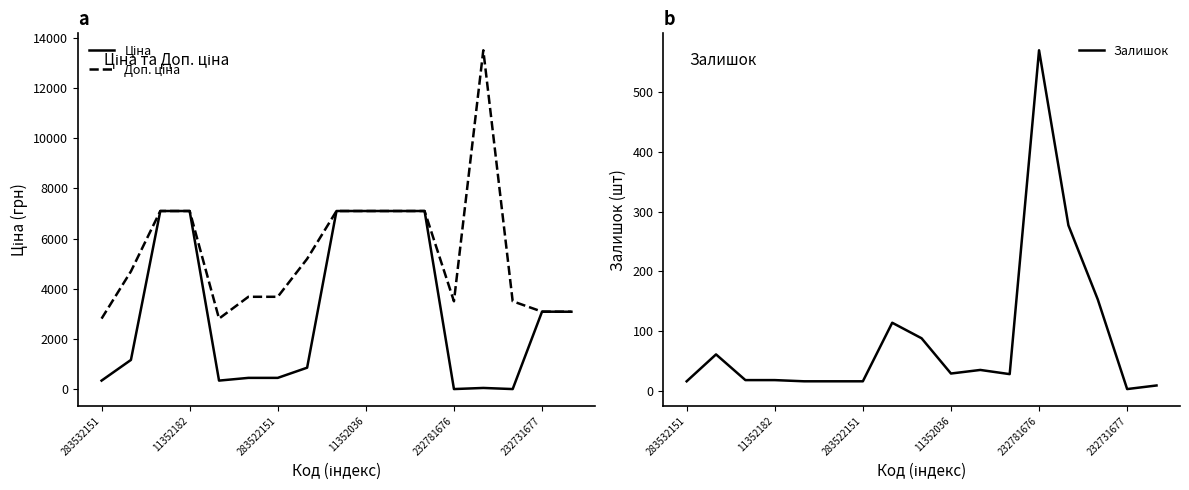

True or false: Доп. ціна and Залишок intersect in this chart.

False